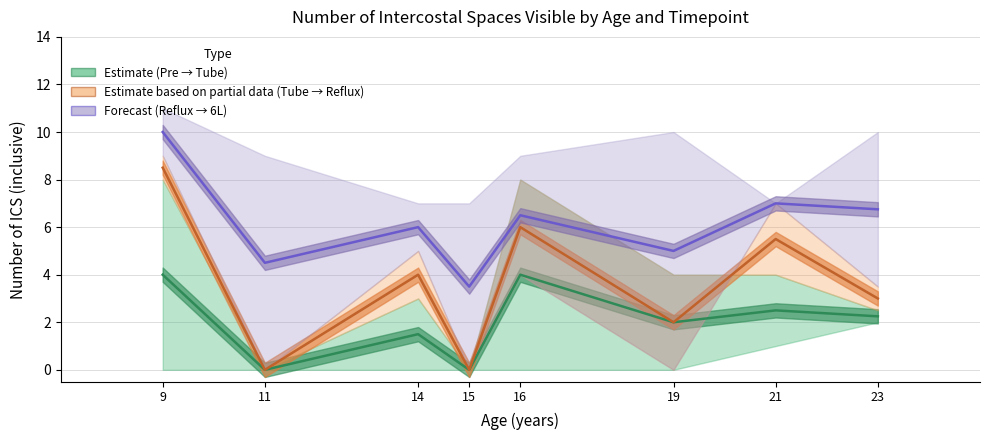

What is the sum of all Forecast (Reflux → 6L) values?

49.2